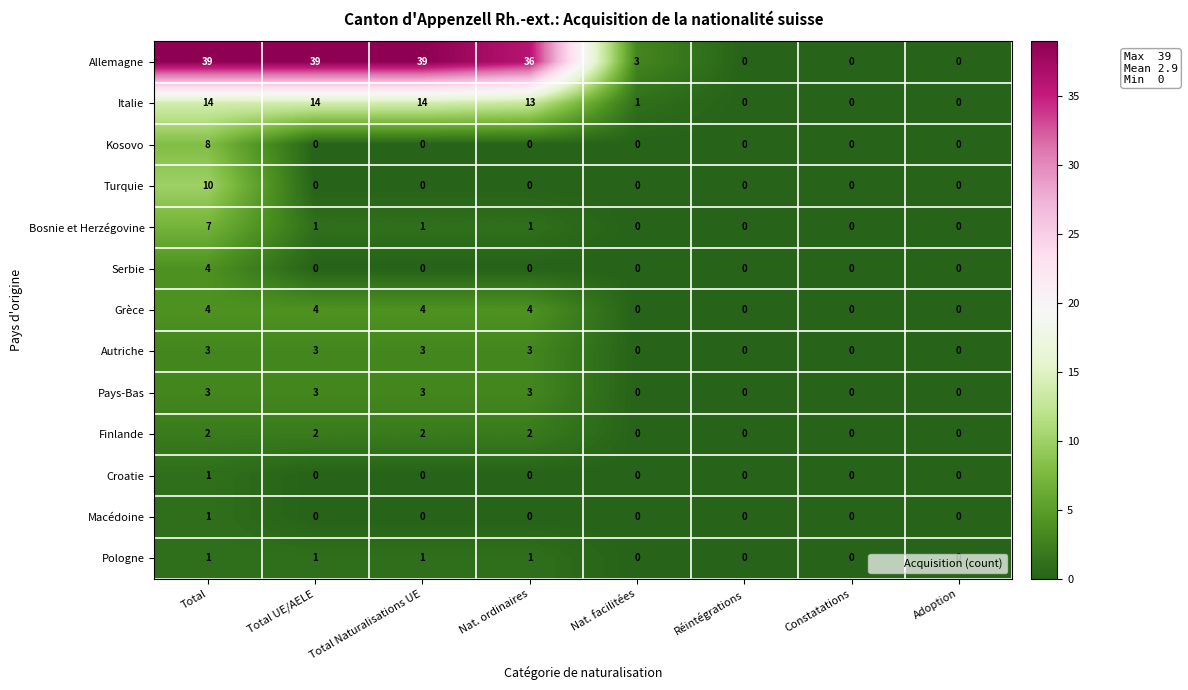

The Turquie series shows -4 at Réintégrations. True or false?

False